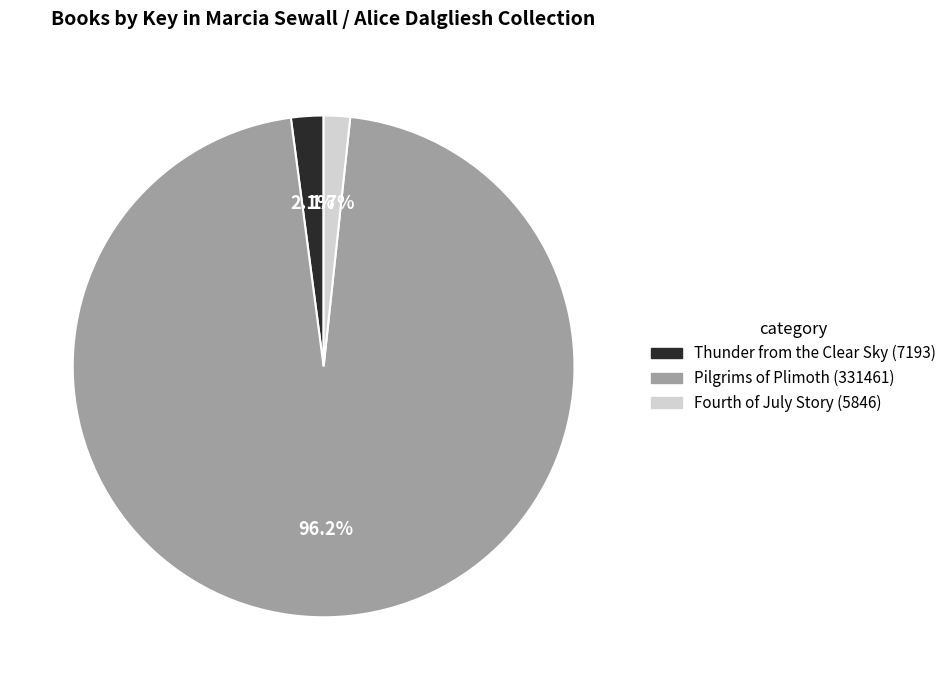

True or false: Fourth of July Story (5846) accounts for 15% of the total.

False